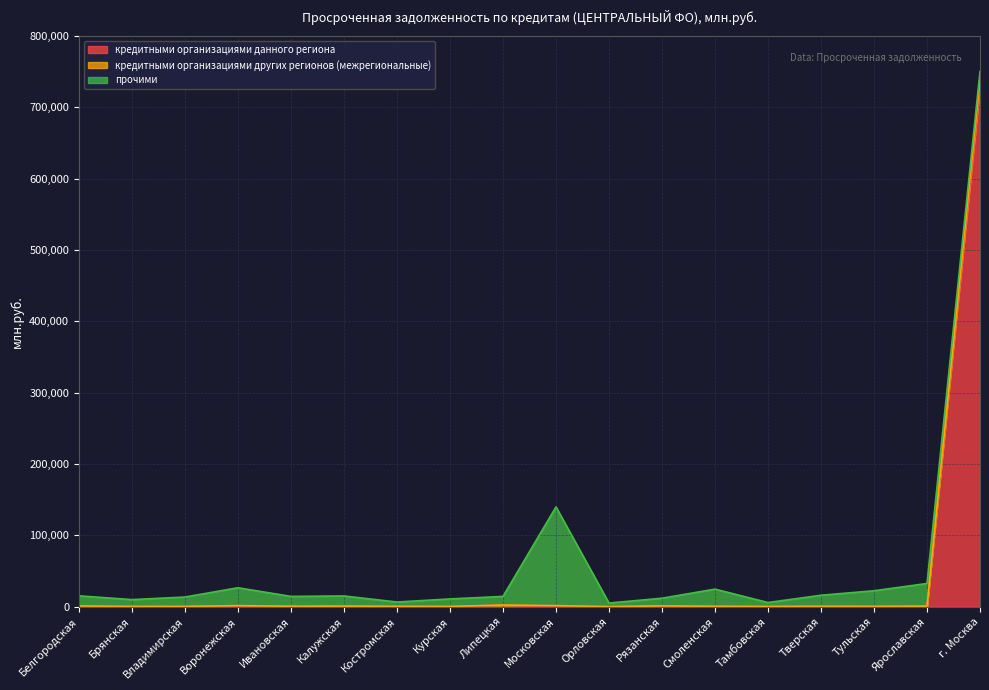

How many interior local valleys does the кредитными организациями данного региона series have?

5